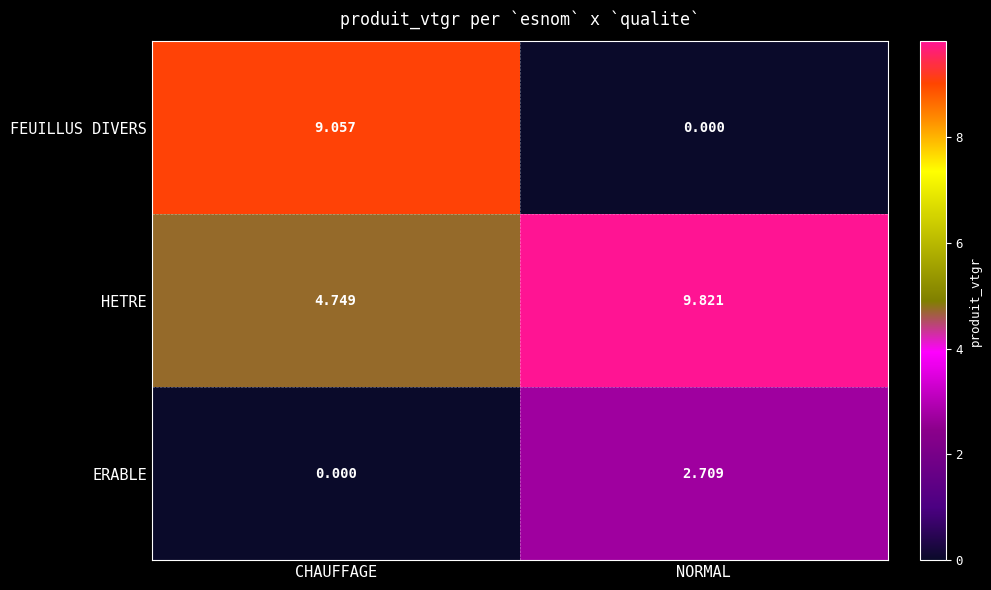

Which series has the largest total across all categories?

HETRE